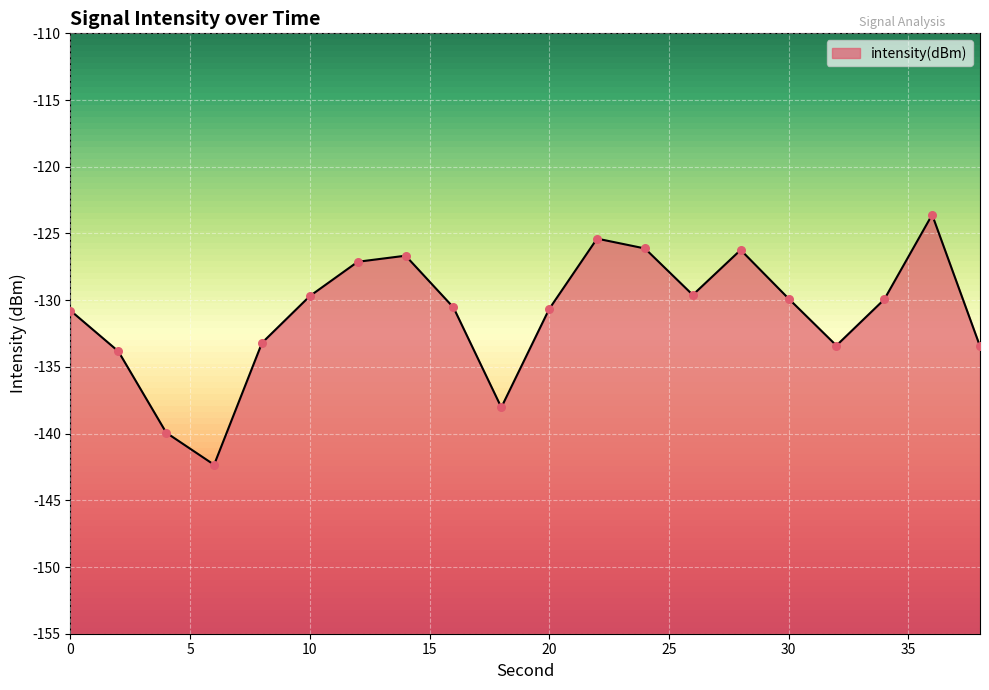

What is the change in value from 12 to 22?

+1.7